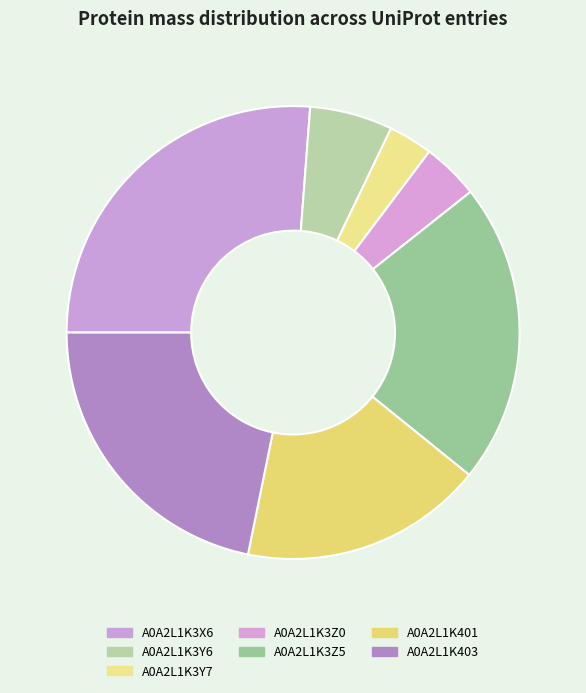

What is the smallest slice in the pie chart?

A0A2L1K3Y7